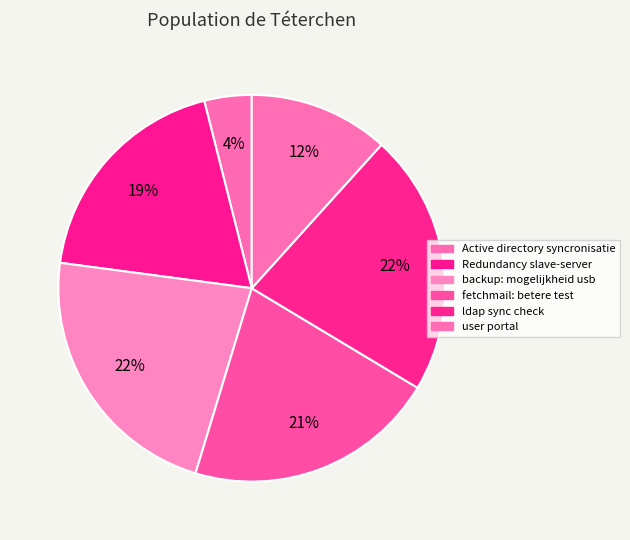

Which has a higher value, user portal or backup: mogelijkheid usb?

backup: mogelijkheid usb